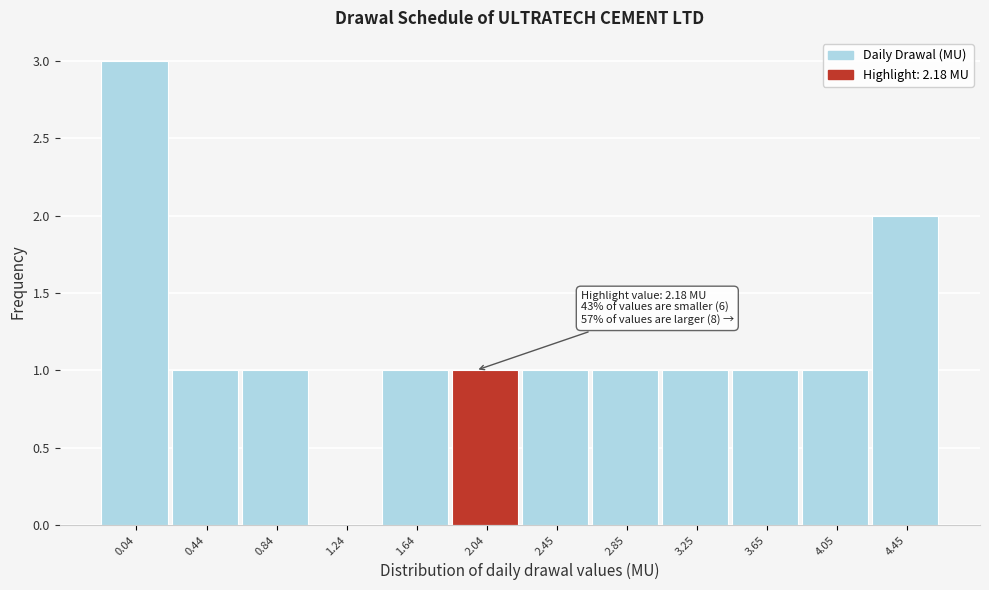

Reading left to right, extract all data points from this chart.

0.04=3	0.44=1	0.84=1	1.24=0	1.64=1	2.04=1	2.45=1	2.85=1	3.25=1	3.65=1	4.05=1	4.45=2